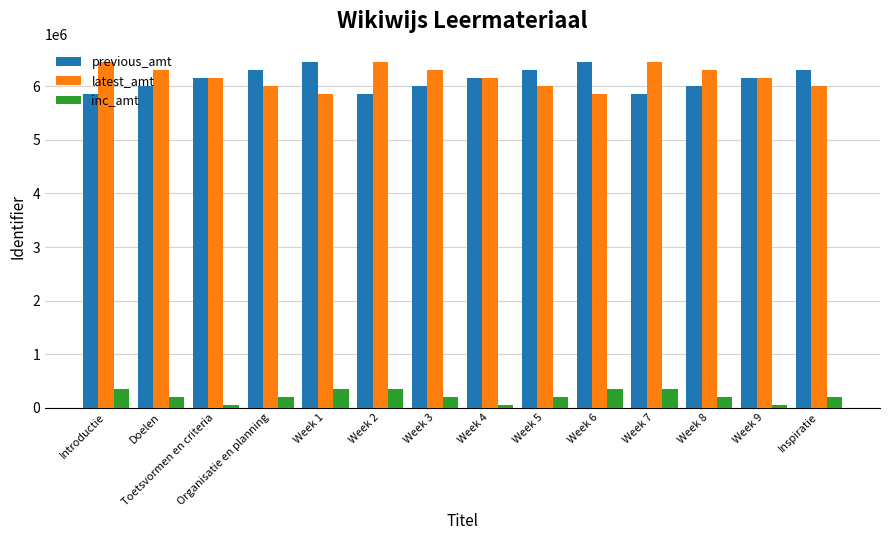

What is the difference between the highest and lowest values at Week 5?

6107806